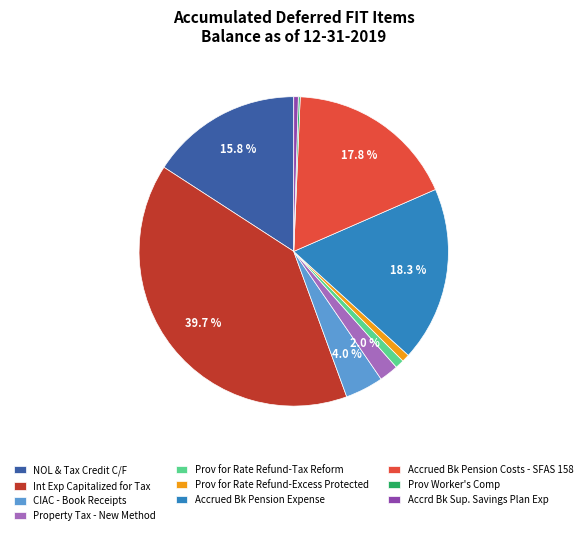

Is there a majority slice in this chart?

No